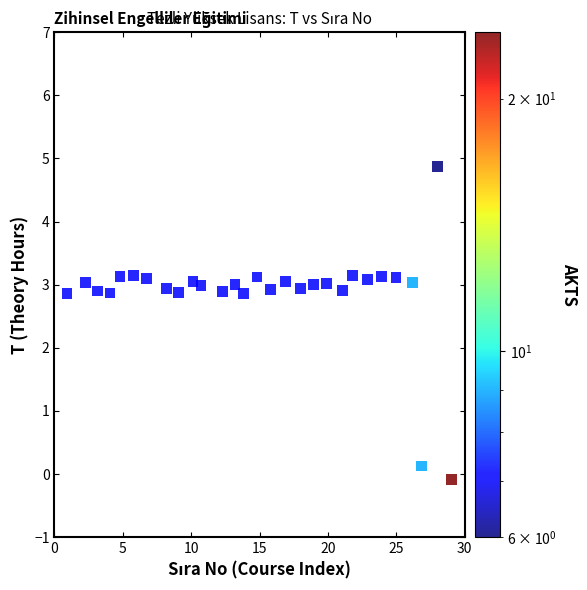

What is the range of Y values (max minus min)?

5.0